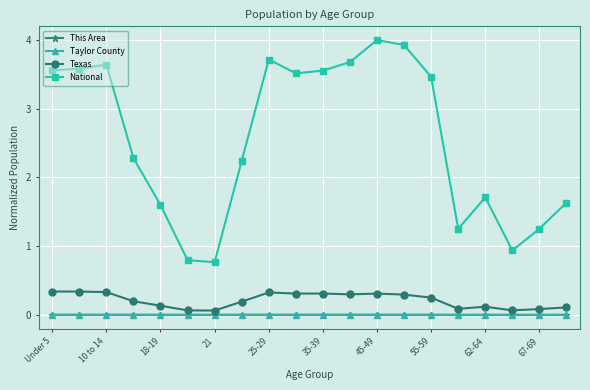

What are all the series names shown in the legend?

This Area, Taylor County, Texas, National